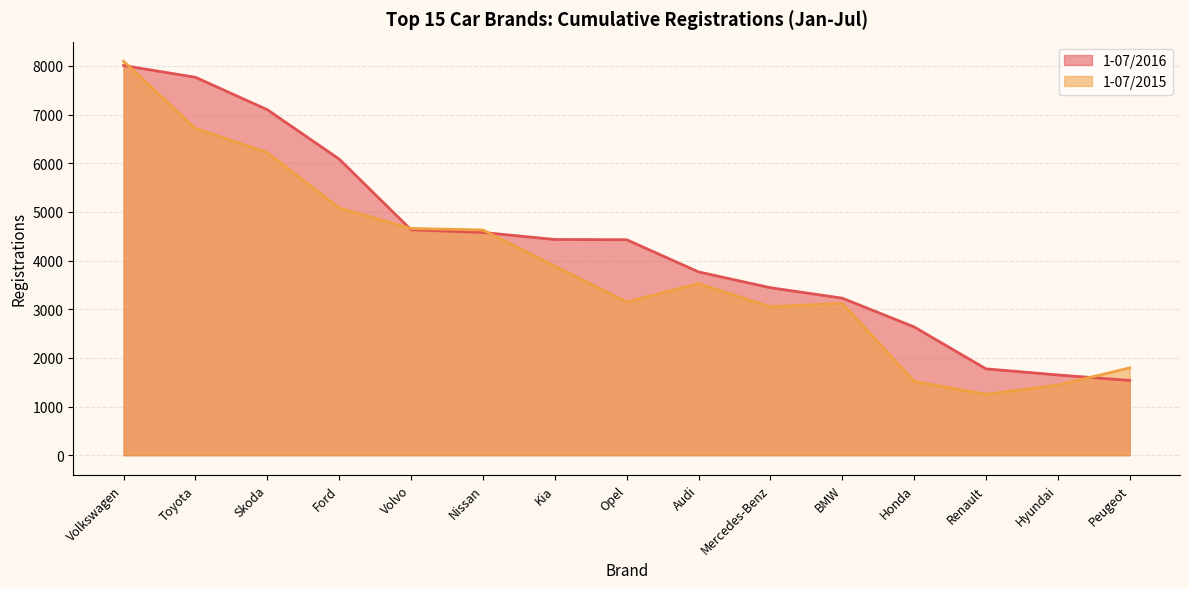

Between Kia and Opel, which series saw the biggest shift?

1-07/2015